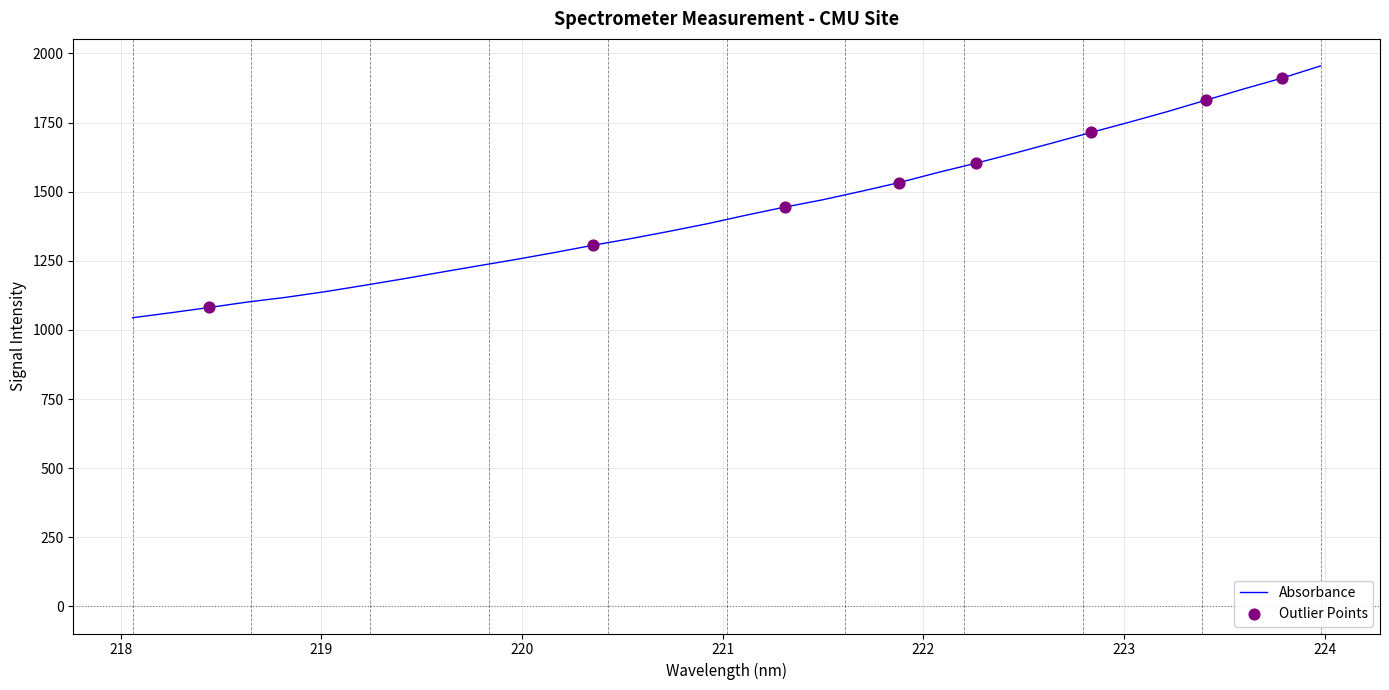

What is the smallest value displayed?

1044.2